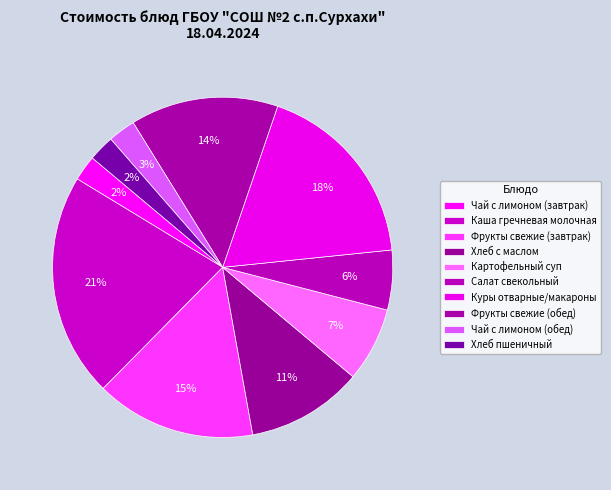

How many slices are in this pie chart?

10